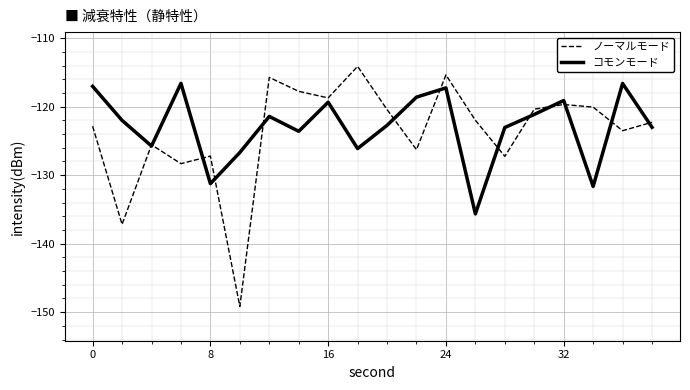

Does the chart display data point markers on the line(s)?

No